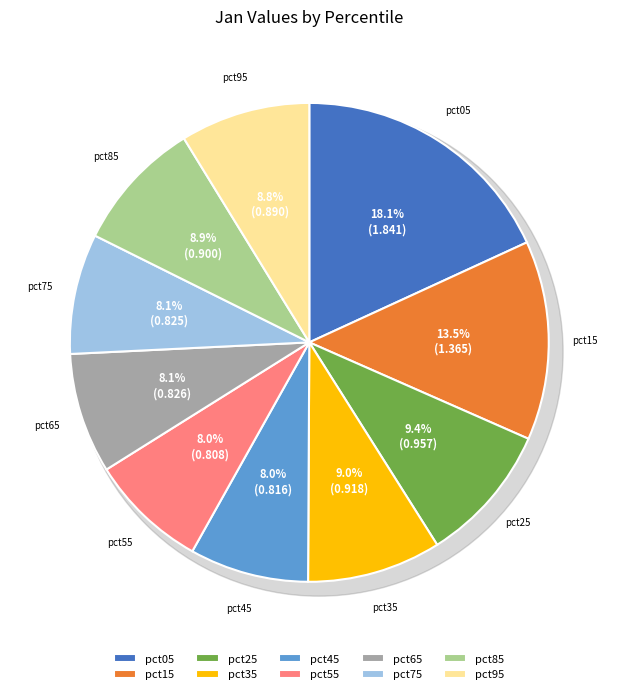

Rank the categories by value from lowest to highest.

pct55, pct45, pct75, pct65, pct95, pct85, pct35, pct25, pct15, pct05